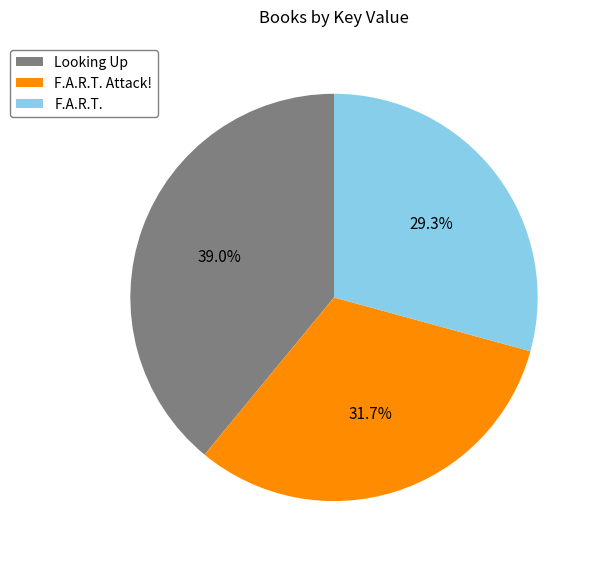

What percentage do Looking Up and F.A.R.T. together represent?

68.3%